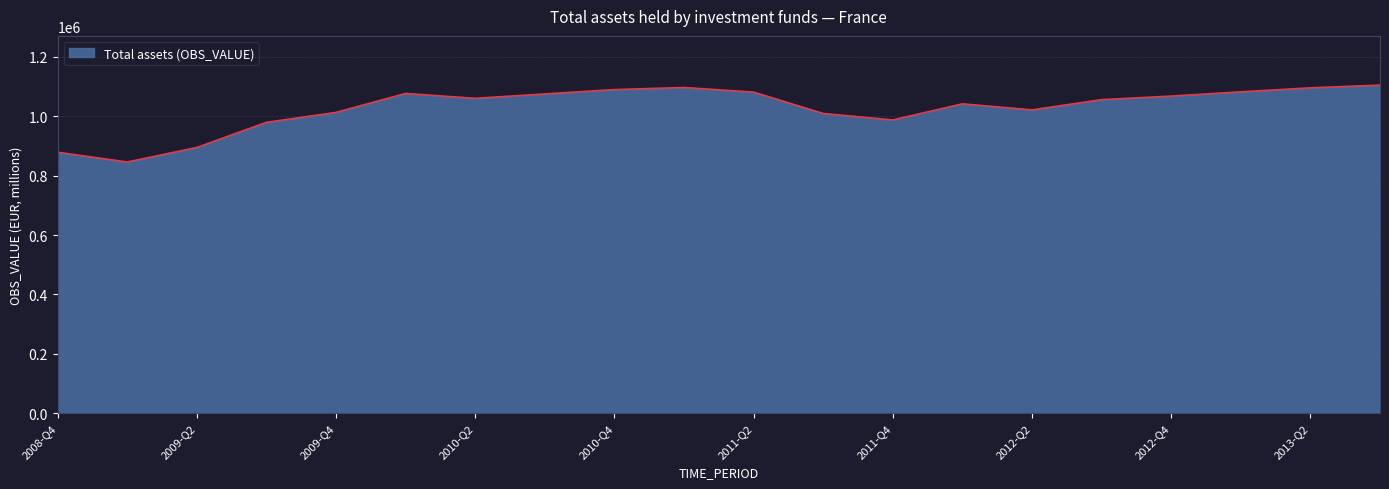

What is the difference between the maximum and minimum values?

258895